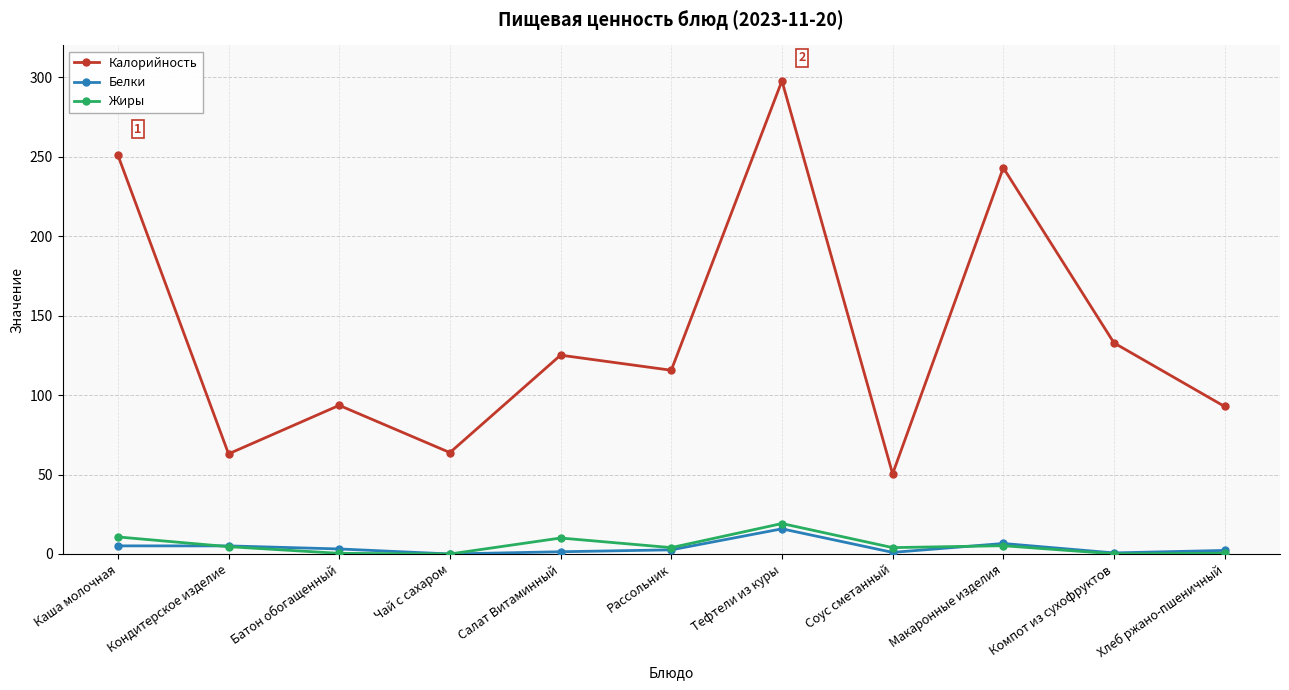

Where does the Жиры series first go above 4?

Каша молочная